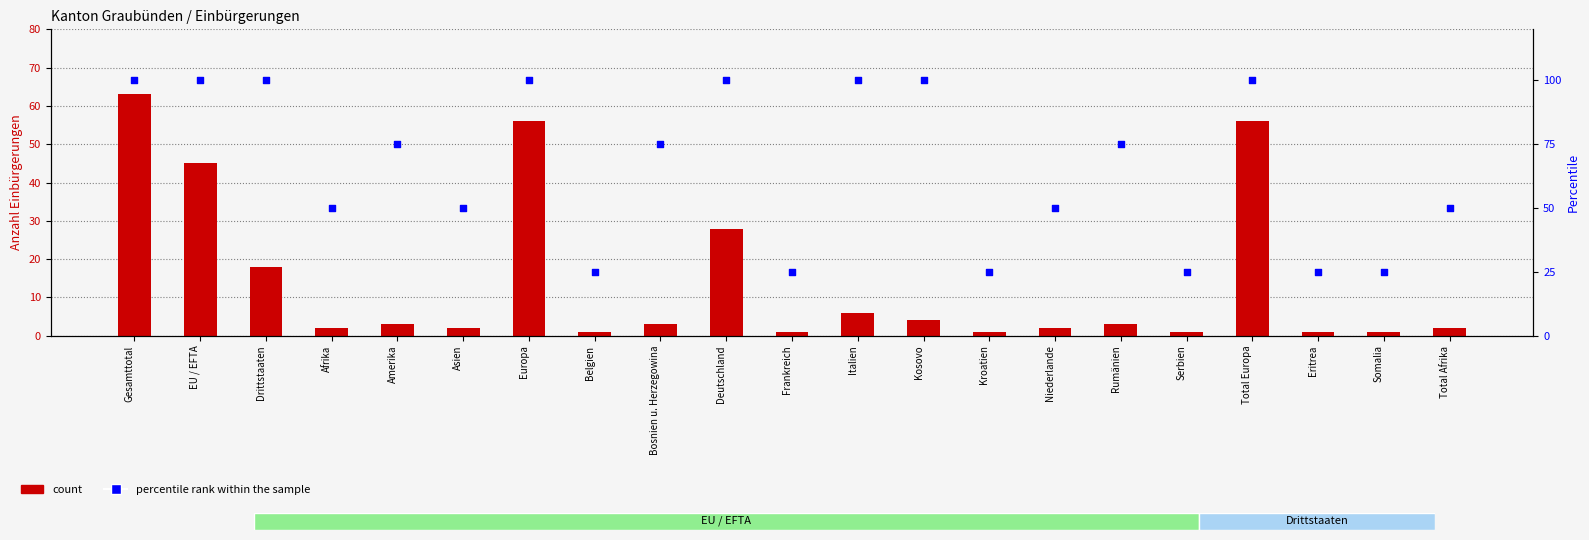

Is the value of count at Europa greater than the value of percentile rank within the sample at Asien?

Yes